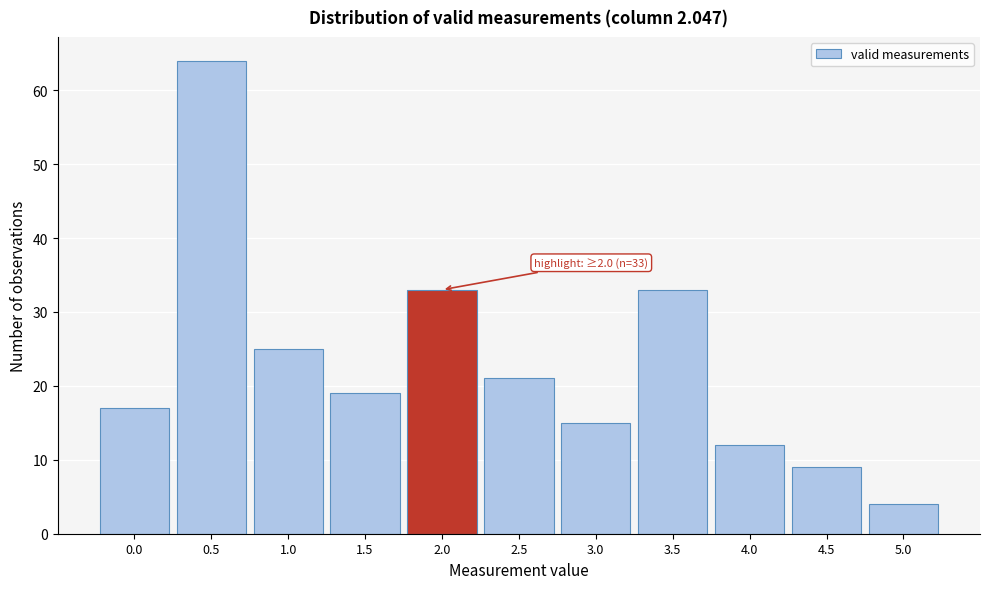

Reading left to right, what are all the values shown in this chart?

0.0=17	0.5=64	1.0=25	1.5=19	2.0=33	2.5=21	3.0=15	3.5=33	4.0=12	4.5=9	5.0=4